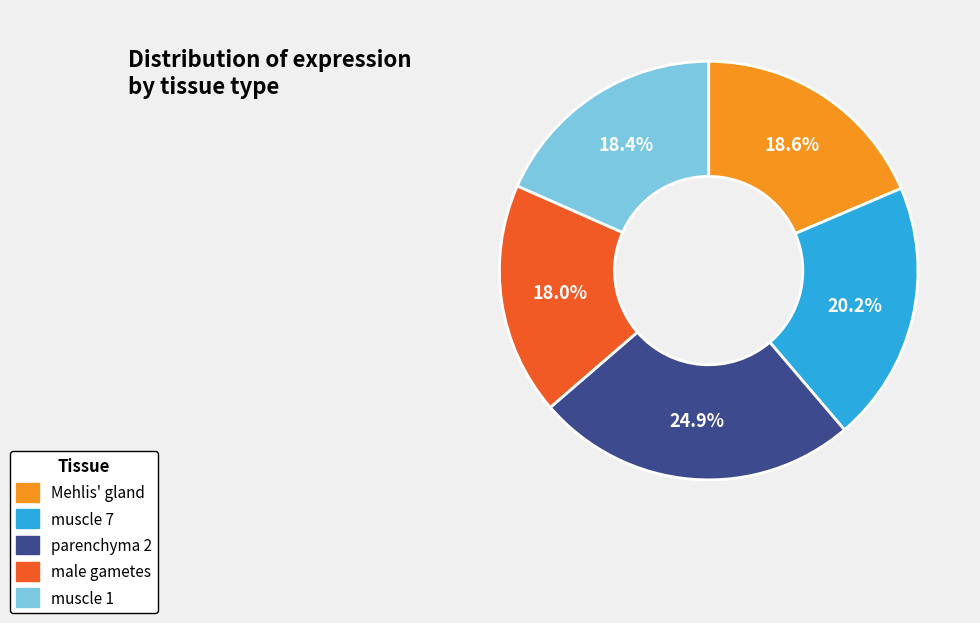

Which has a higher value, male gametes or parenchyma 2?

parenchyma 2